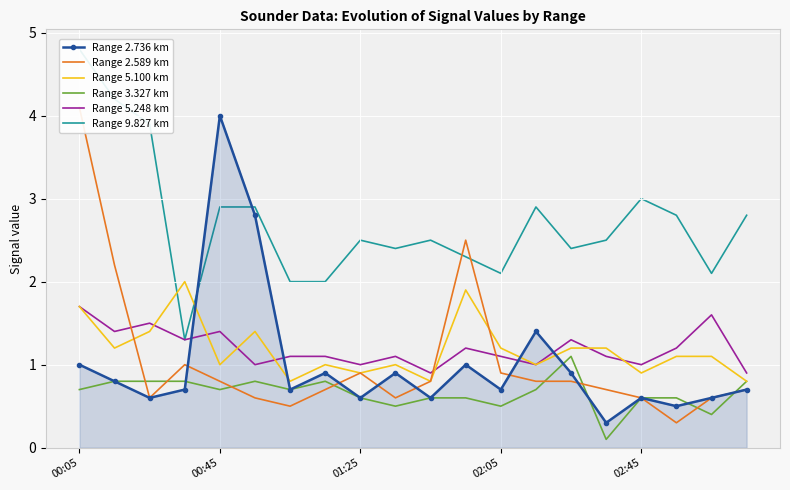

What is the greatest value displayed?

4.8